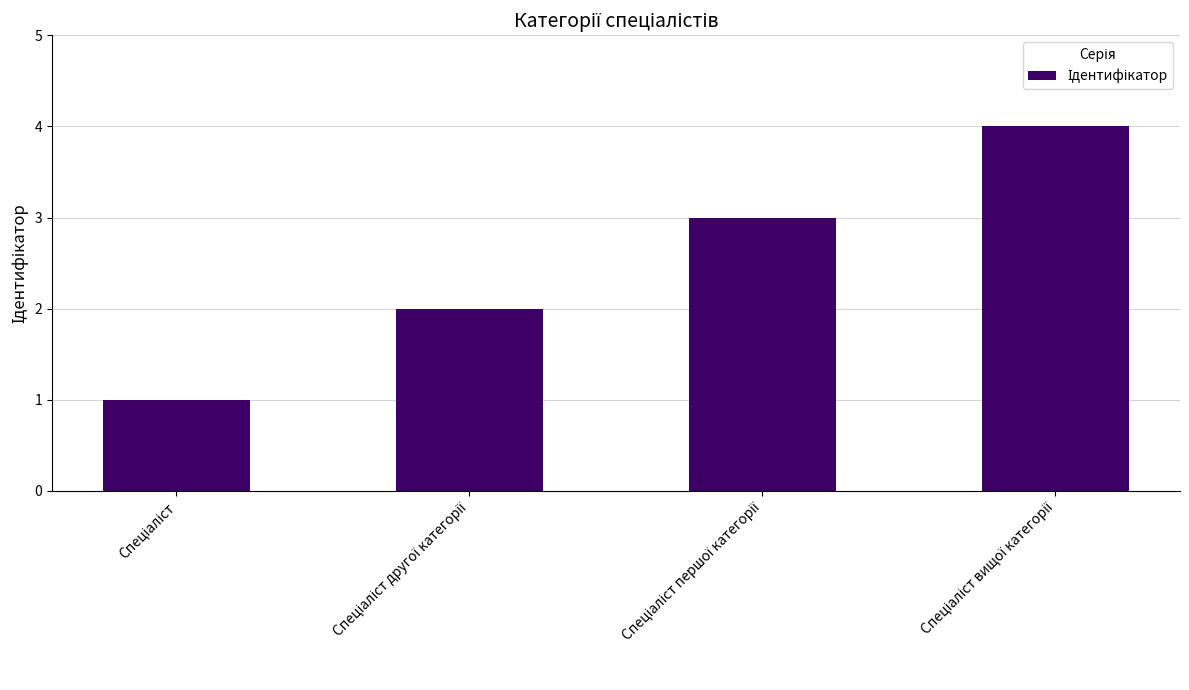

What is the greatest value displayed?

4